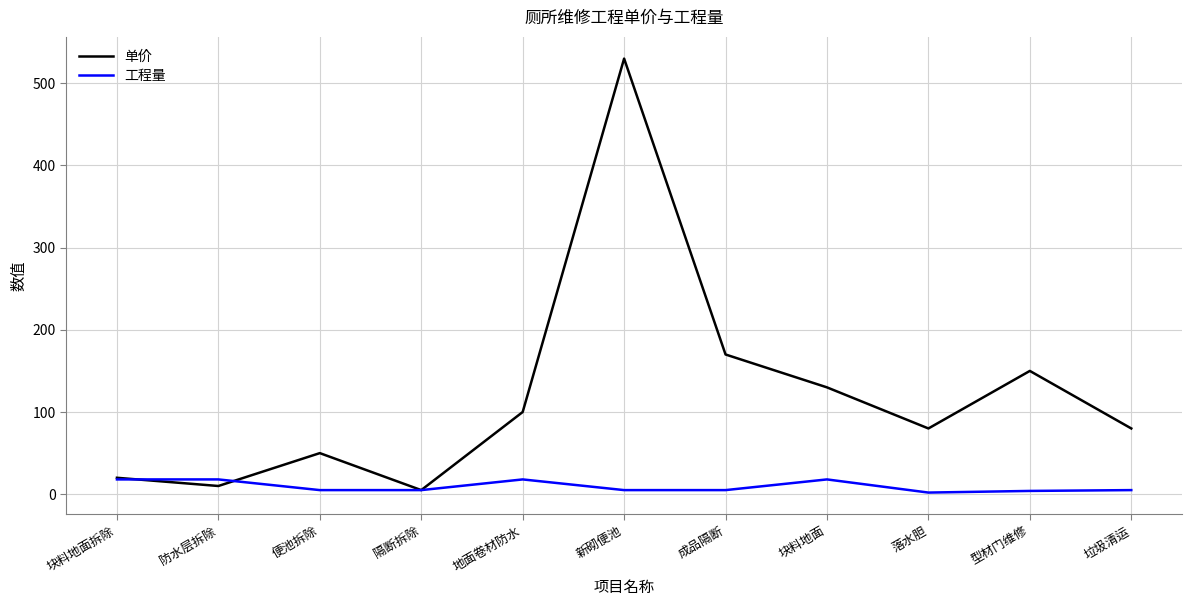

Which series changed the most between 防水层拆除 and 块料地面?

单价